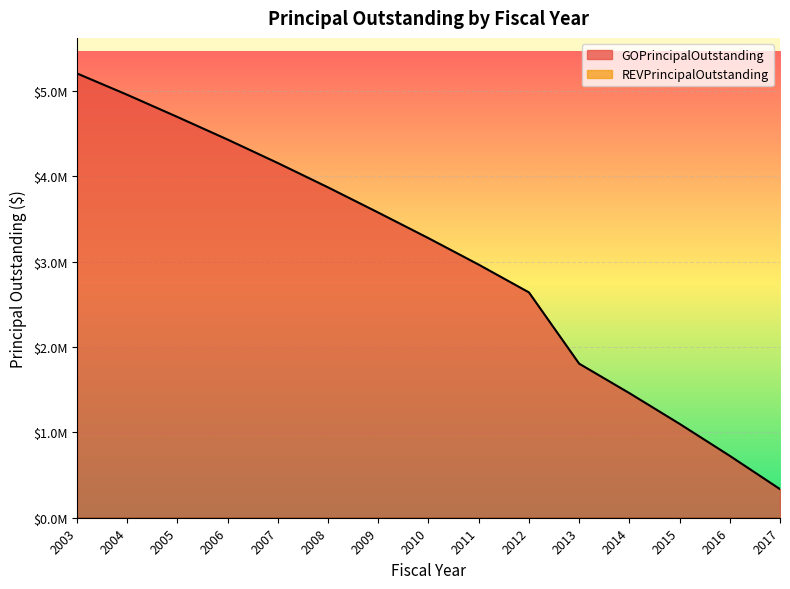

Between 2003 and 2010, which is larger?

2003